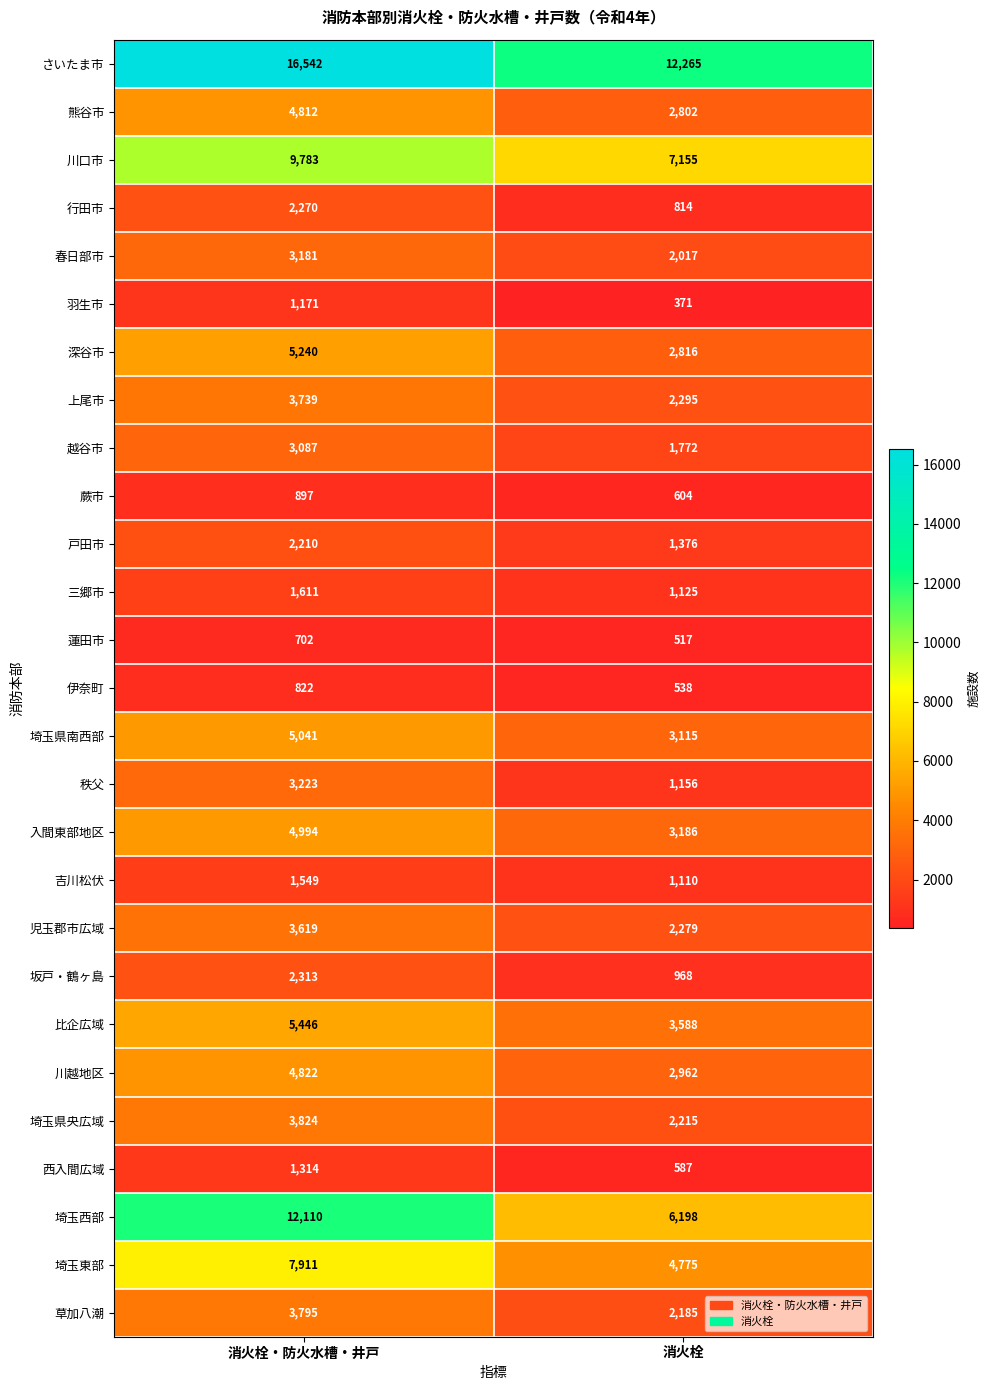

At which label is 蕨市 closest to 750?

消火栓